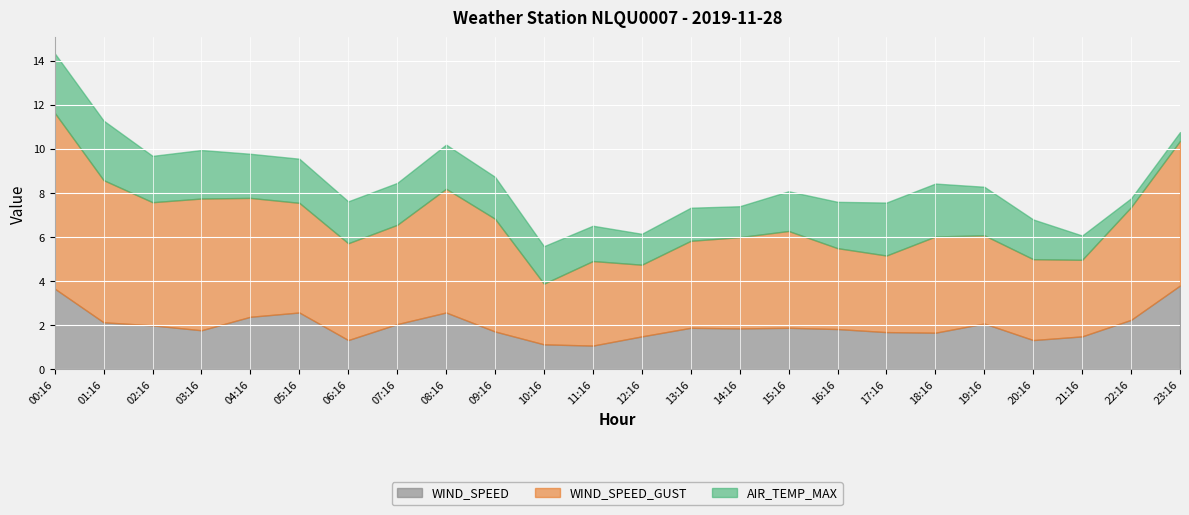

What are all the series names shown in the legend?

WIND_SPEED, WIND_SPEED_GUST, AIR_TEMP_MAX